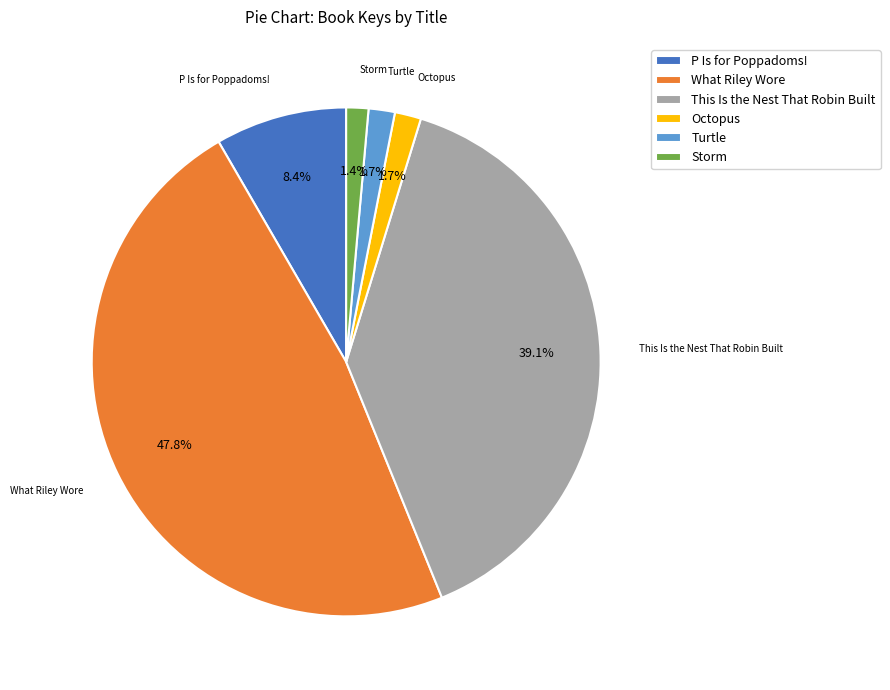

What is the total percentage of P Is for Poppadoms! and This Is the Nest That Robin Built?

47.5%